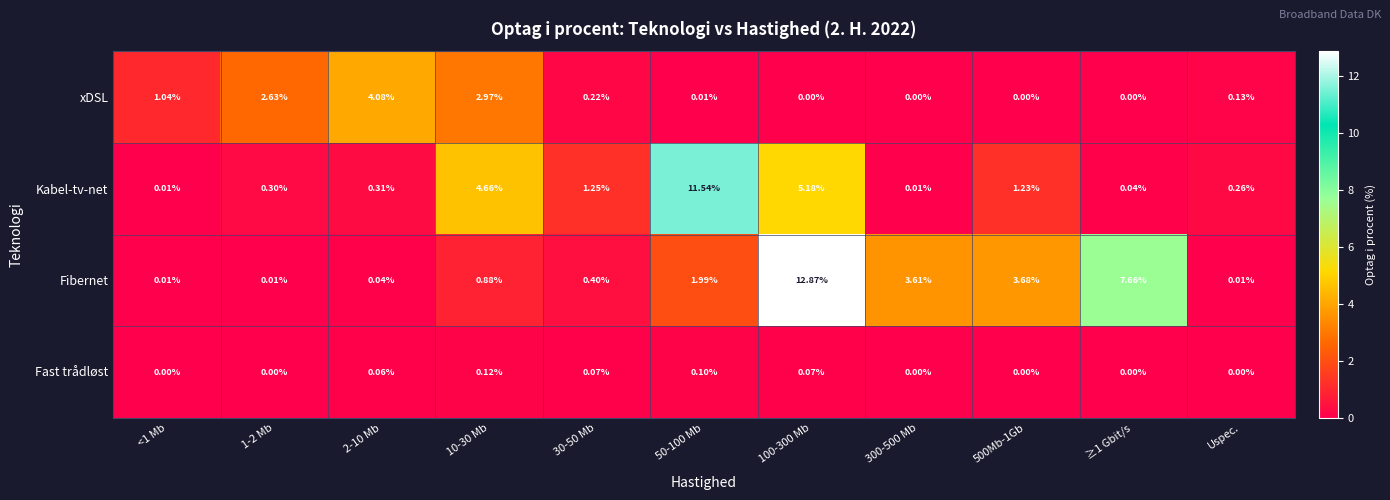

At which category does the chart reach its peak across all series?

100-300 Mb